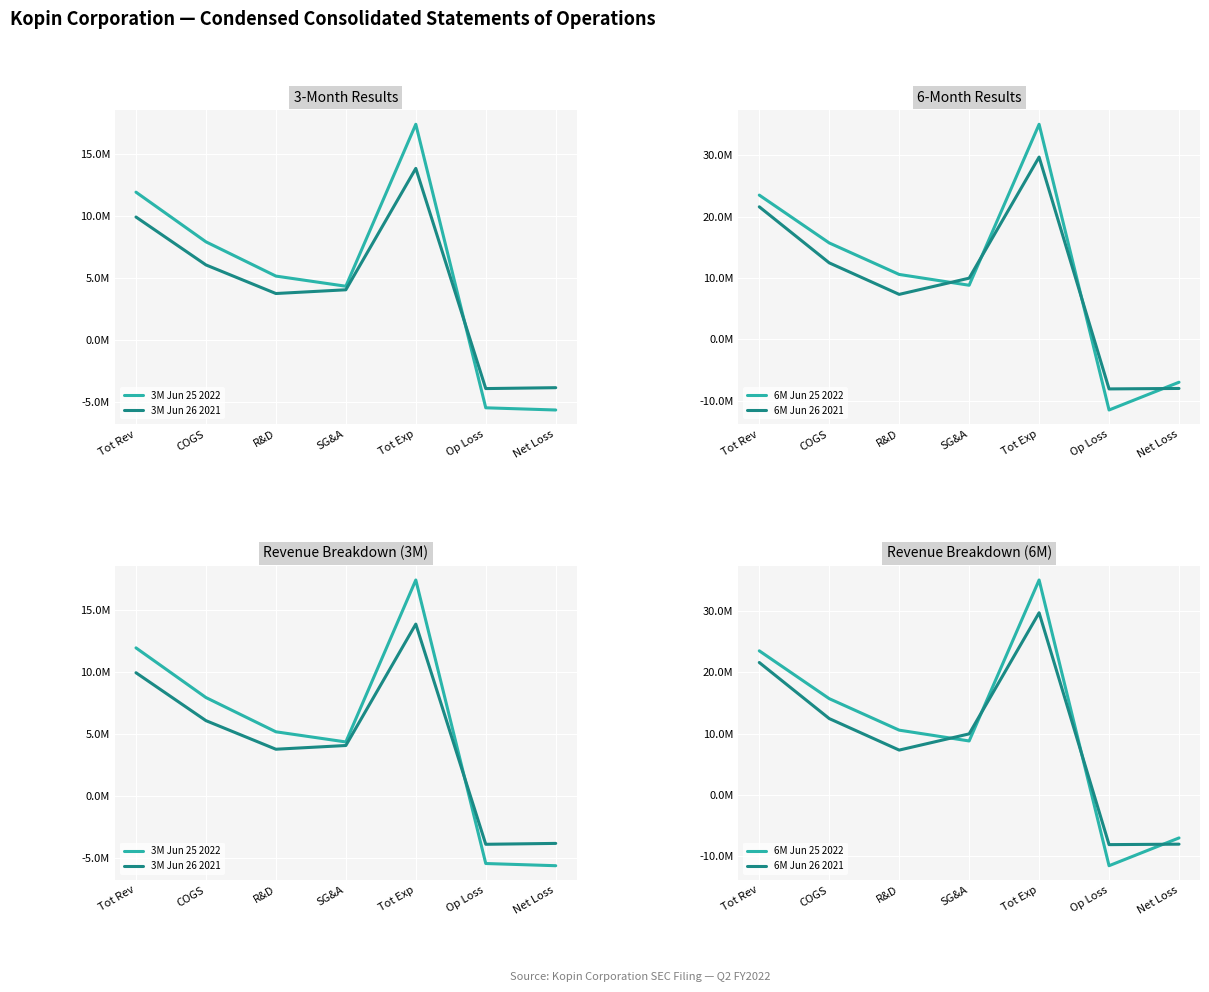

What is the label of the 3rd point from the left?

R&D